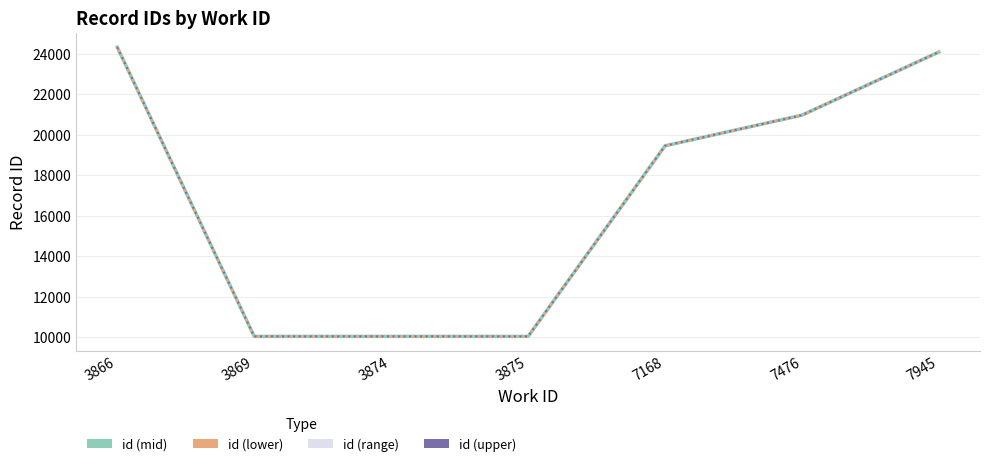

How many data points in id (mid) are less than 19450?

3